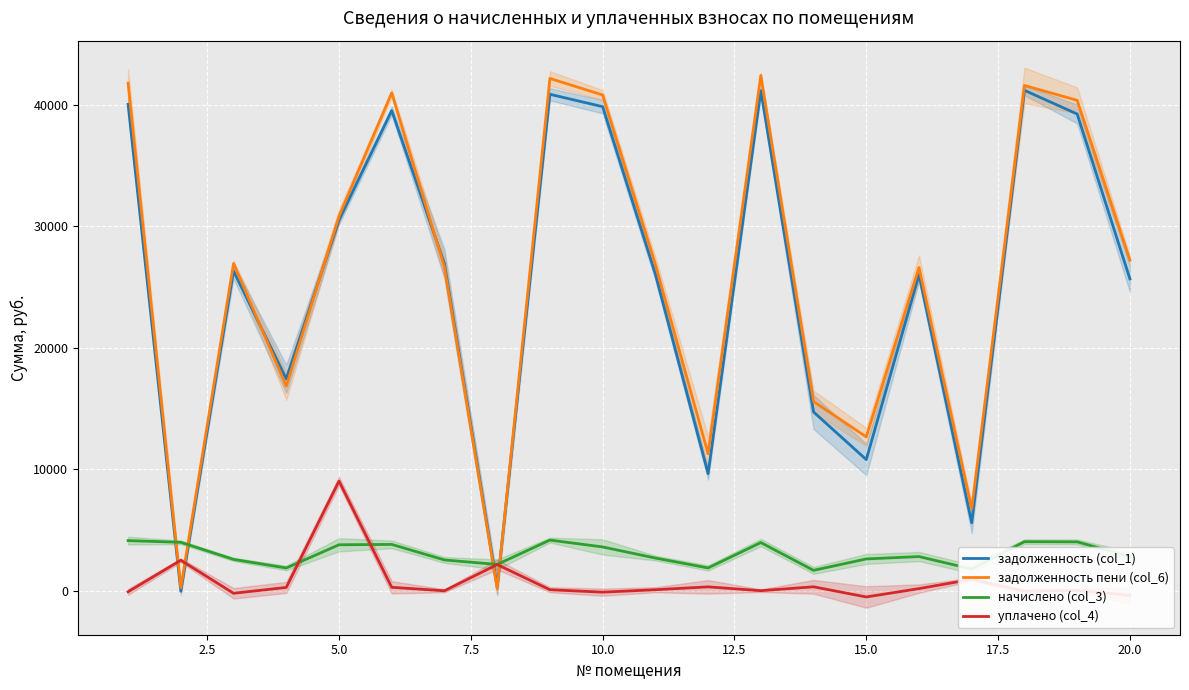

True or false: задолженность (col_1) and уплачено (col_4) cross at least once.

True